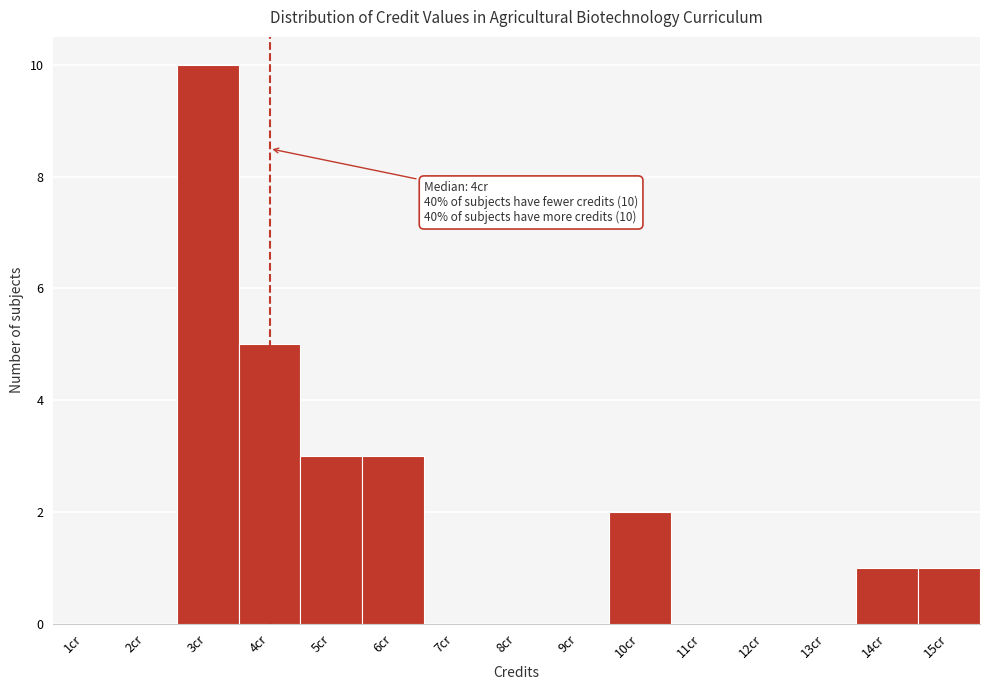

Reading left to right, what are all the values shown in this chart?

1cr=0	2cr=0	3cr=10	4cr=5	5cr=3	6cr=3	7cr=0	8cr=0	9cr=0	10cr=2	11cr=0	12cr=0	13cr=0	14cr=1	15cr=1